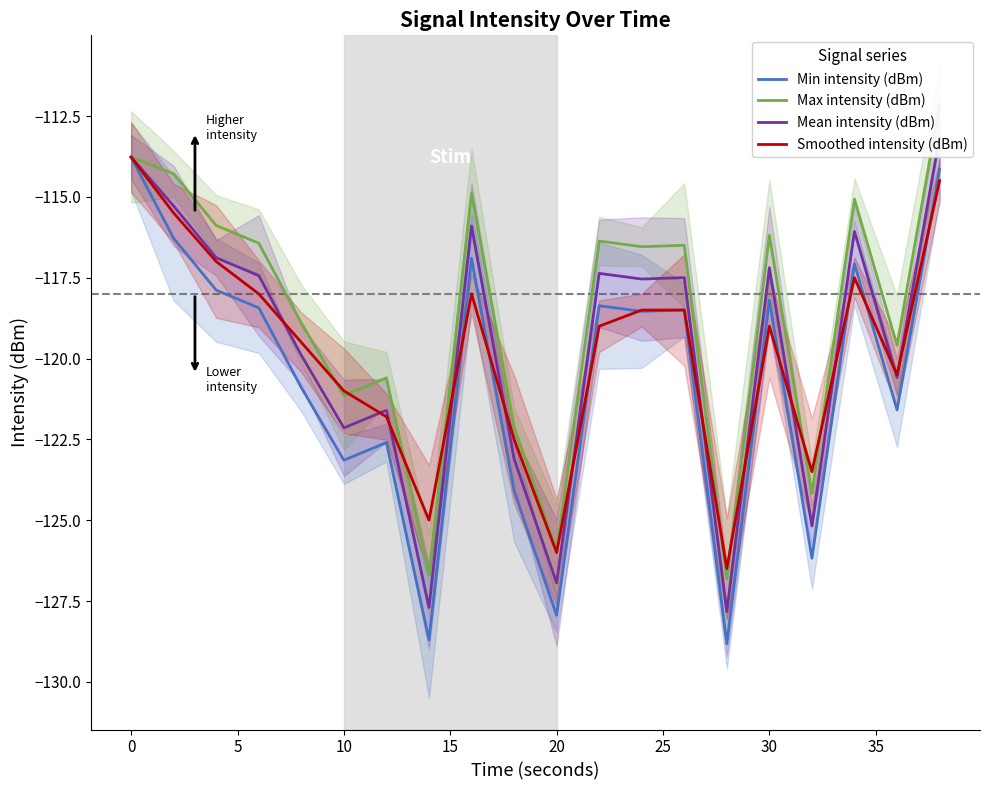

The value of Min intensity (dBm) at 20 is -196.1. True or false?

False